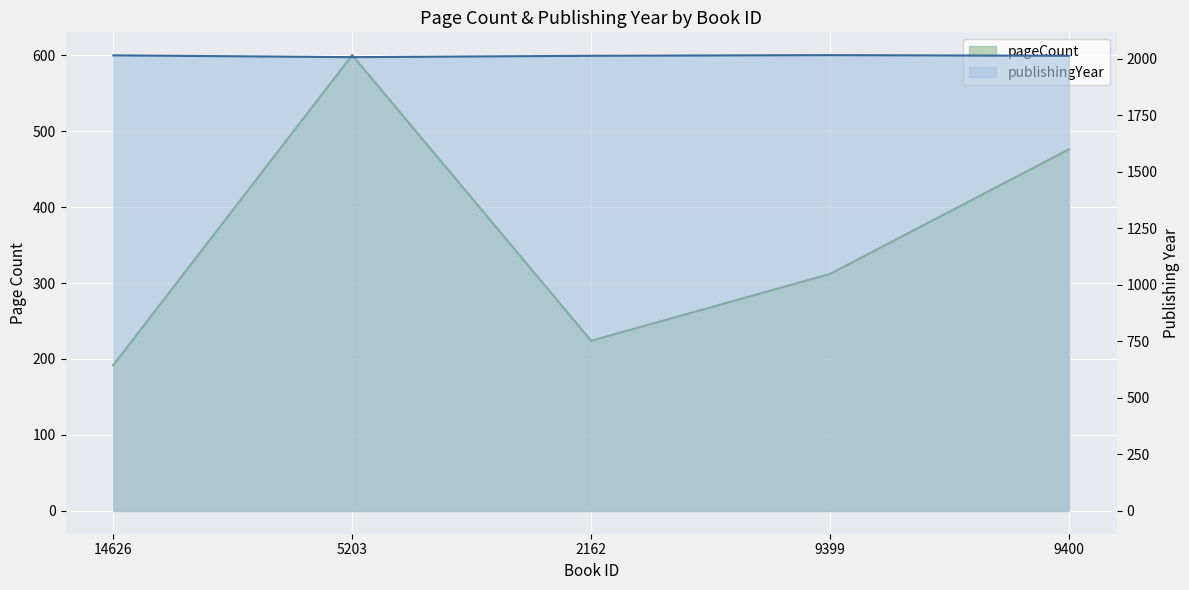

What position from the right is 9399?

2